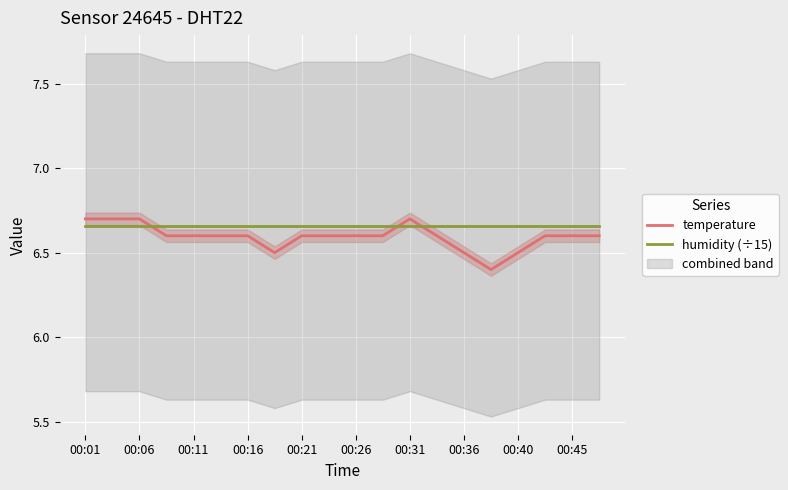

What is the label of the 20th point from the right?

00:01